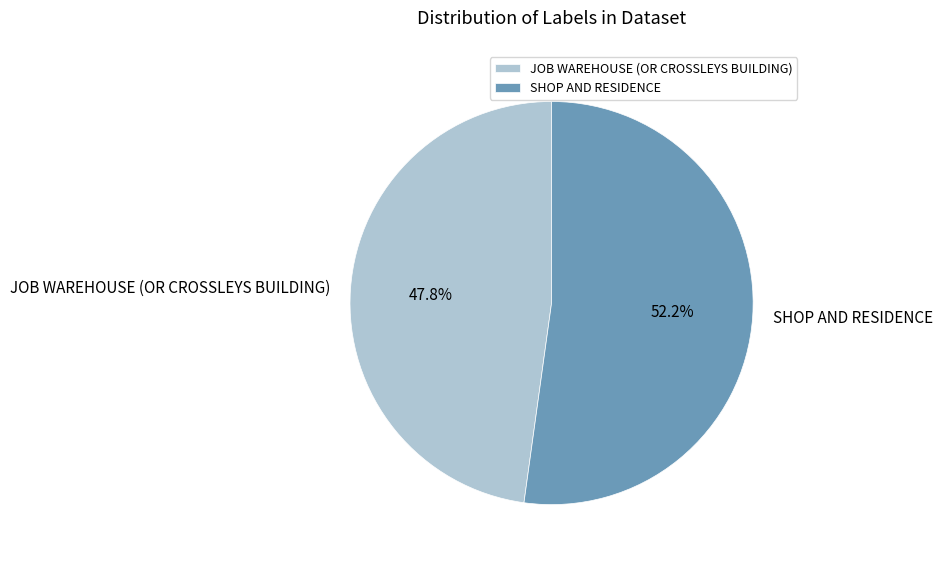

To the nearest percent, what percentage of the pie is SHOP AND RESIDENCE?

52%